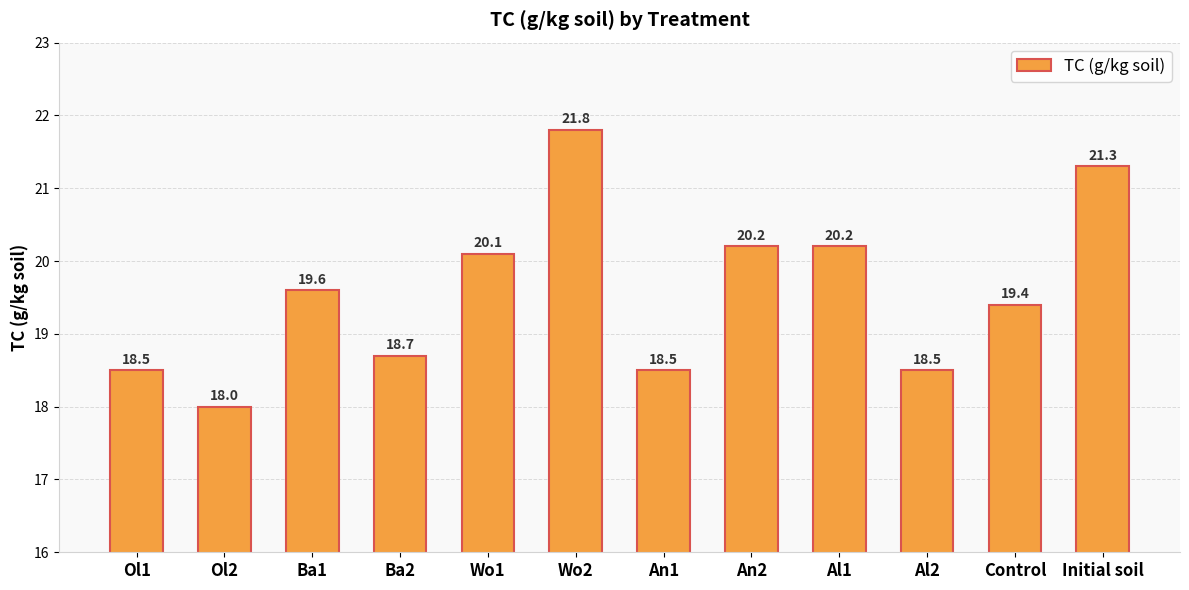

What is the difference between the maximum and minimum values?

3.8